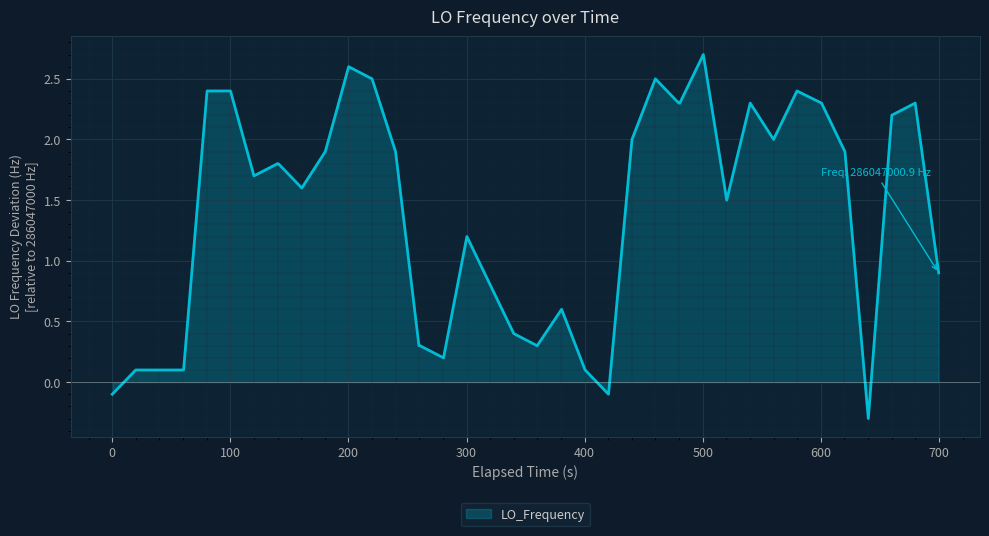

Reading left to right, extract all data points from this chart.

-0.1	0.1	0.1	0.1	0.1	2.4	2.4	1.7	1.8	1.8	1.6	1.9	2.6	2.5	1.9	0.3	0.3	0.2	1.2	0.8	0.4	0.3	0.6	0.1	-0.1	2.0	2.5	2.3	2.3	2.7	1.5	2.3	2.0	2.4	2.3	1.9	-0.3	2.2	2.3	0.9